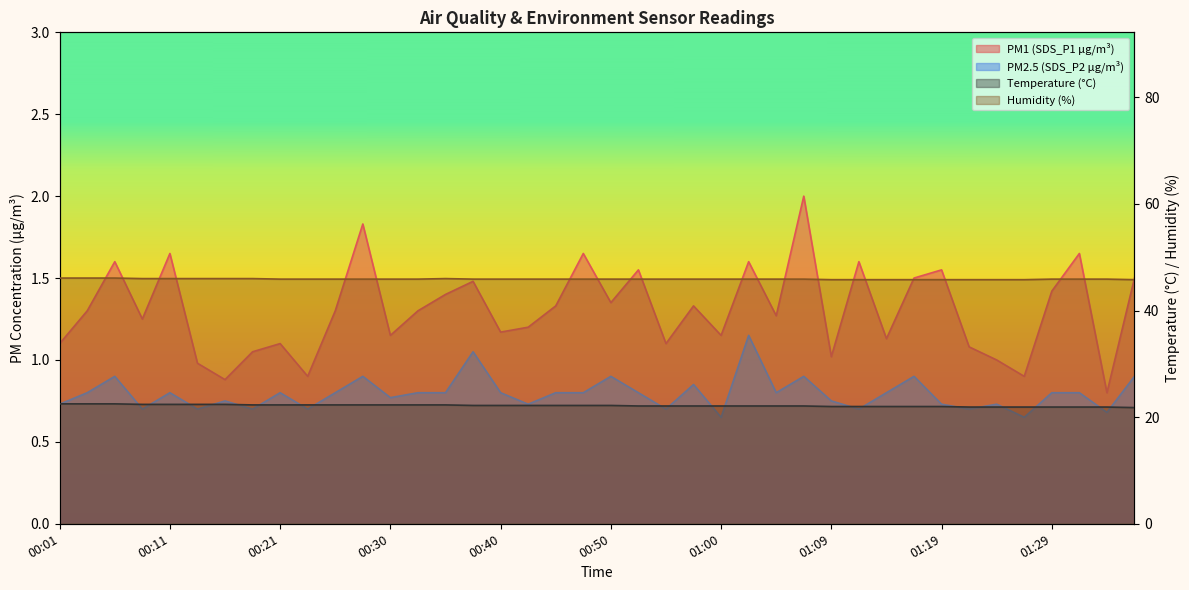

What is the approximate value of Temp at 00:57?

22.1